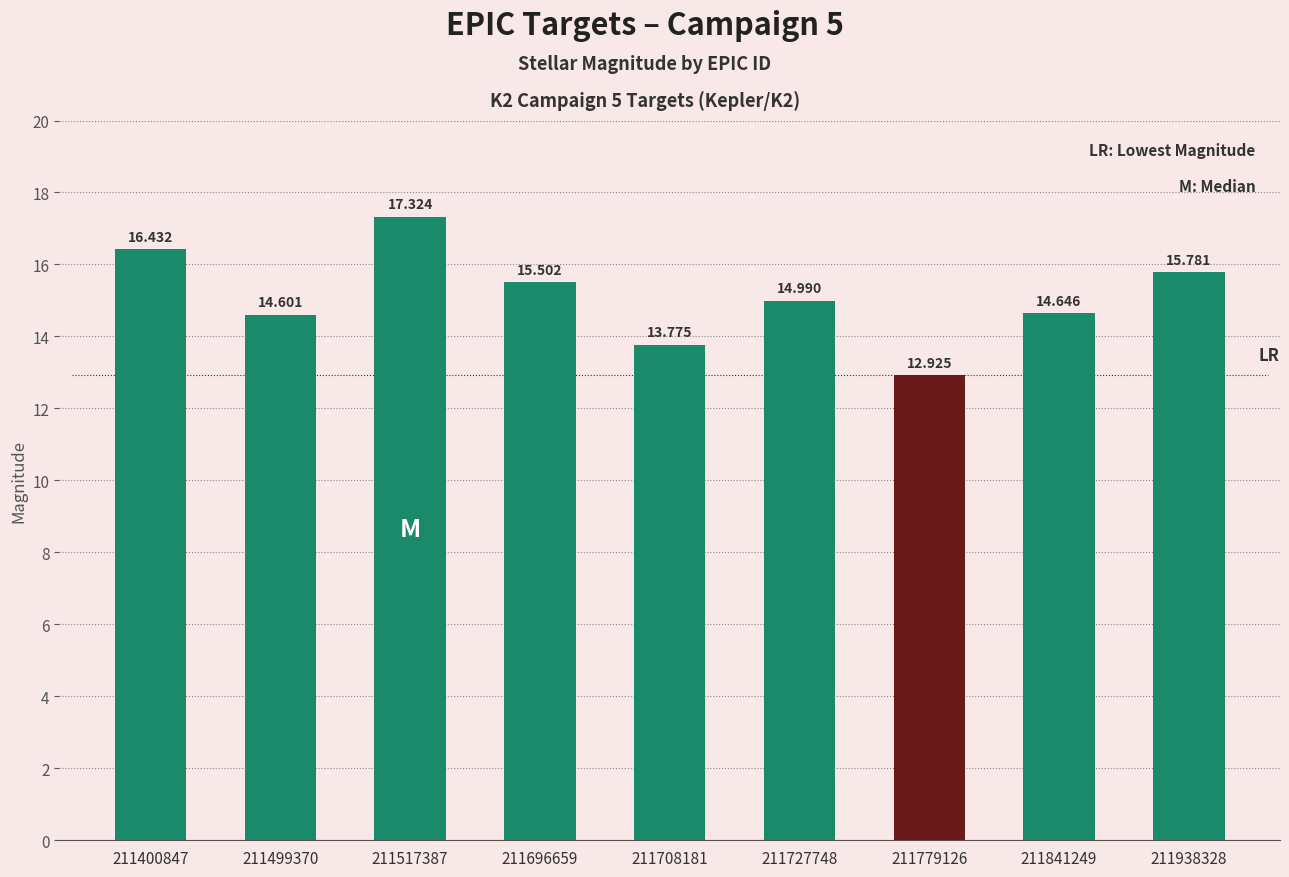

How many bars are there in total?

9